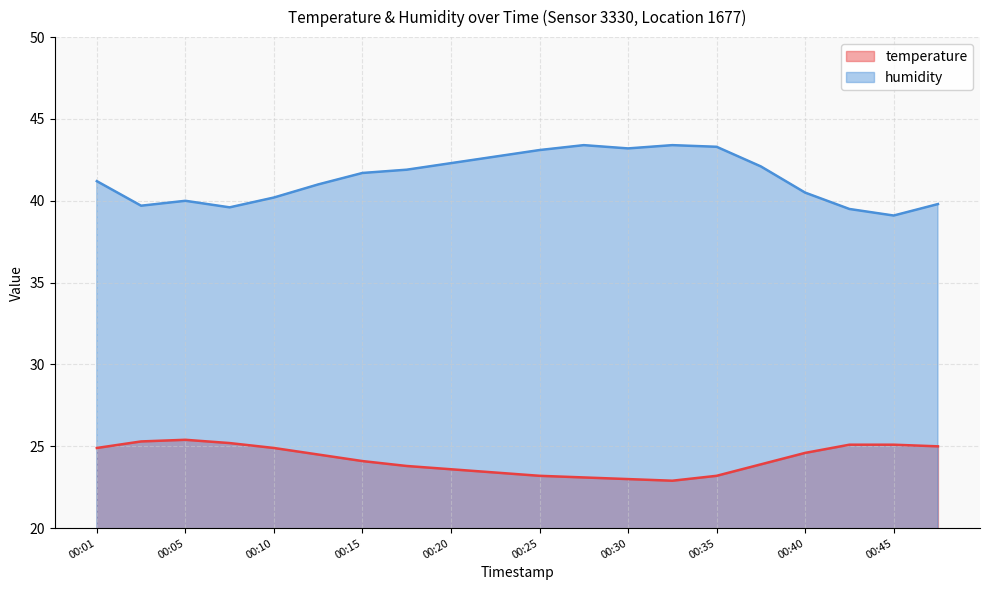

What is the highest value of the humidity series?

43.4